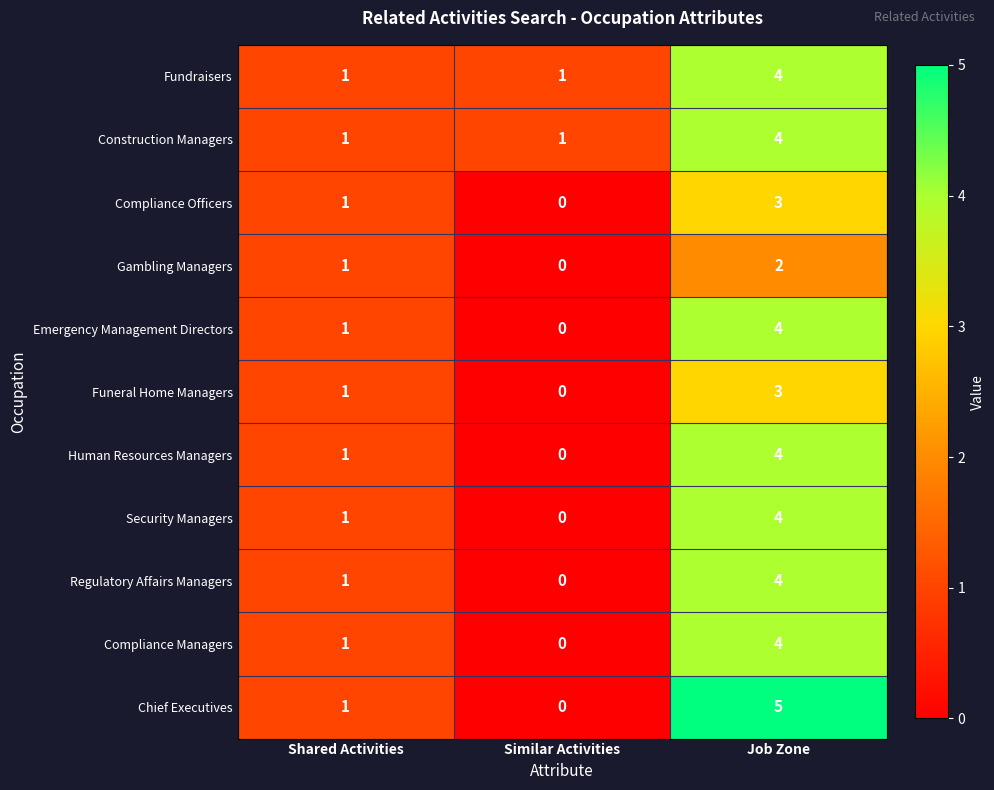

Rank the categories by Chief Executives value from highest to lowest.

Job Zone, Shared Activities, Similar Activities